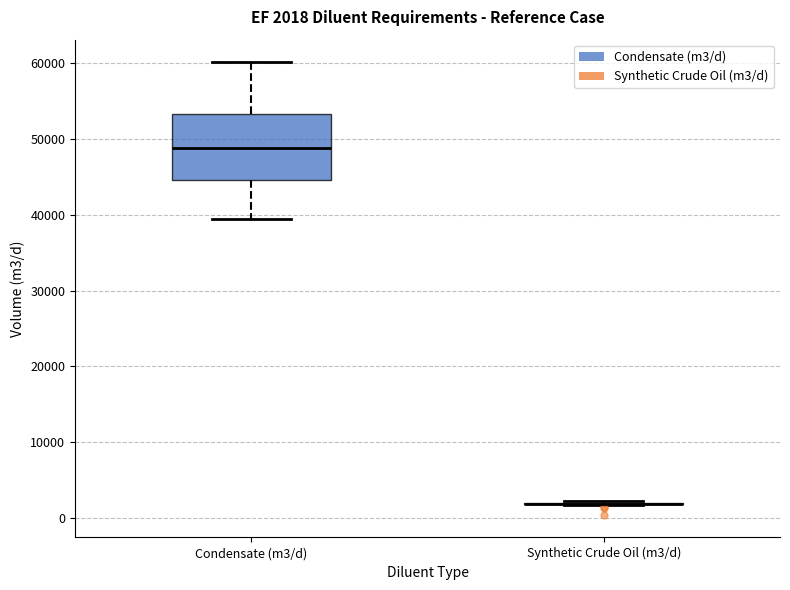

Comparing the boxes themselves (not the whiskers), which one is the tallest?

Condensate (m3/d)